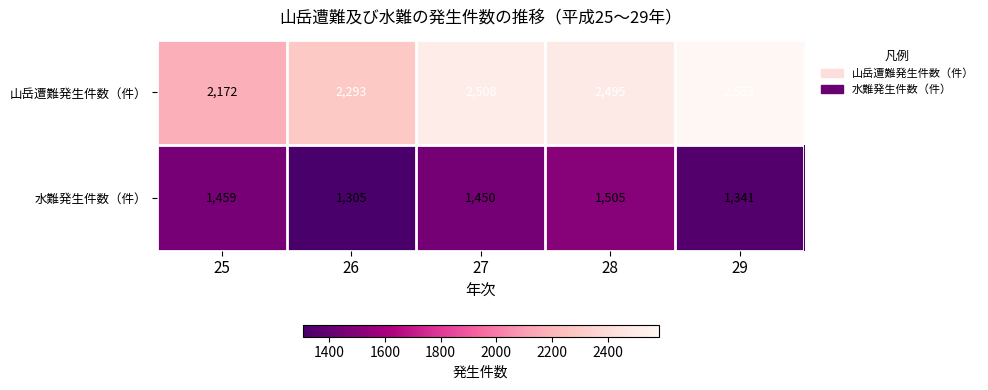

What is the total value across all series at 28?

4000